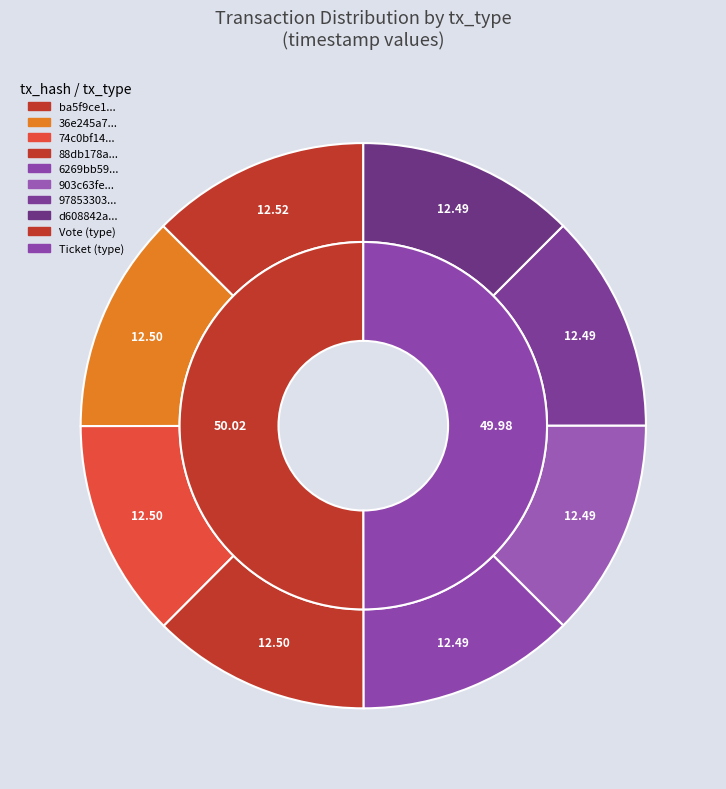

Is Vote the majority of the pie?

No